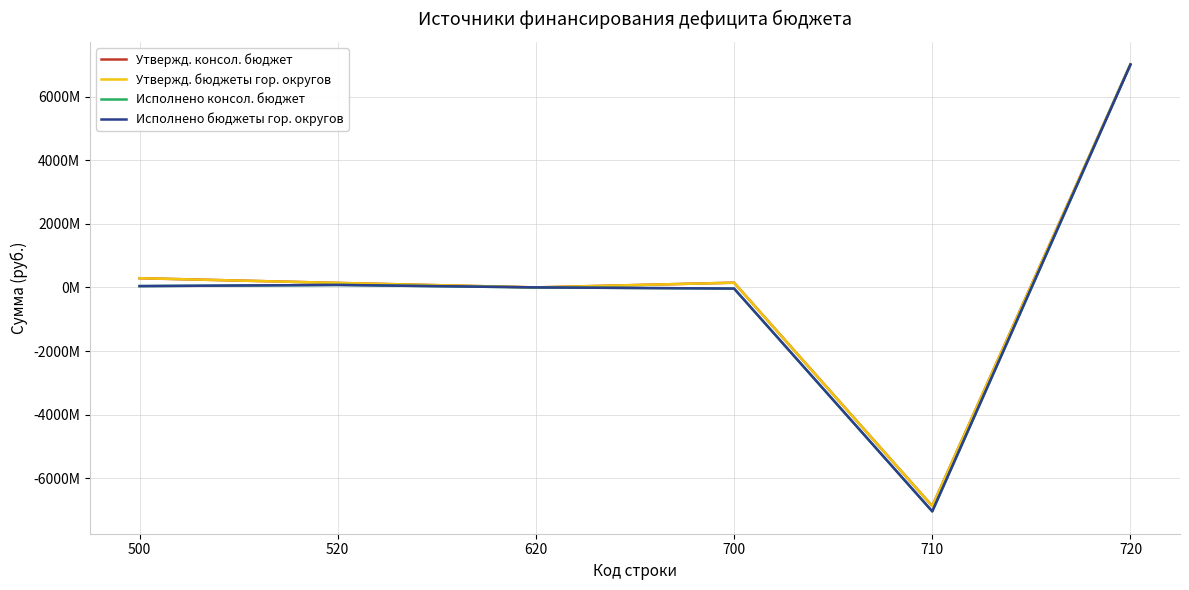

True or false: Исполнено консол. бюджет and Утвержд. консол. бюджет cross at least once.

False